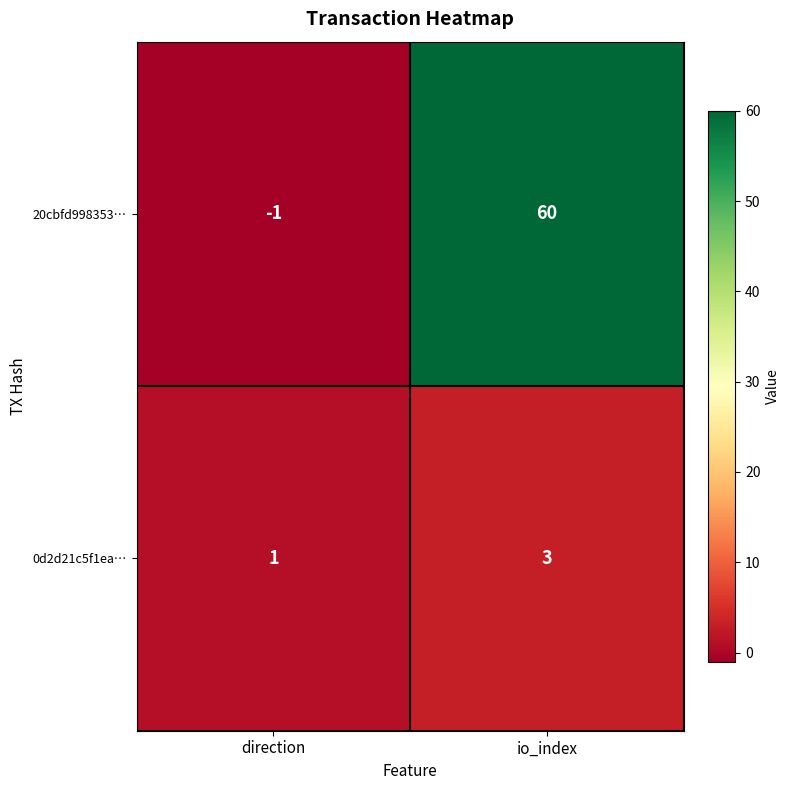

What is the greatest value displayed?

60